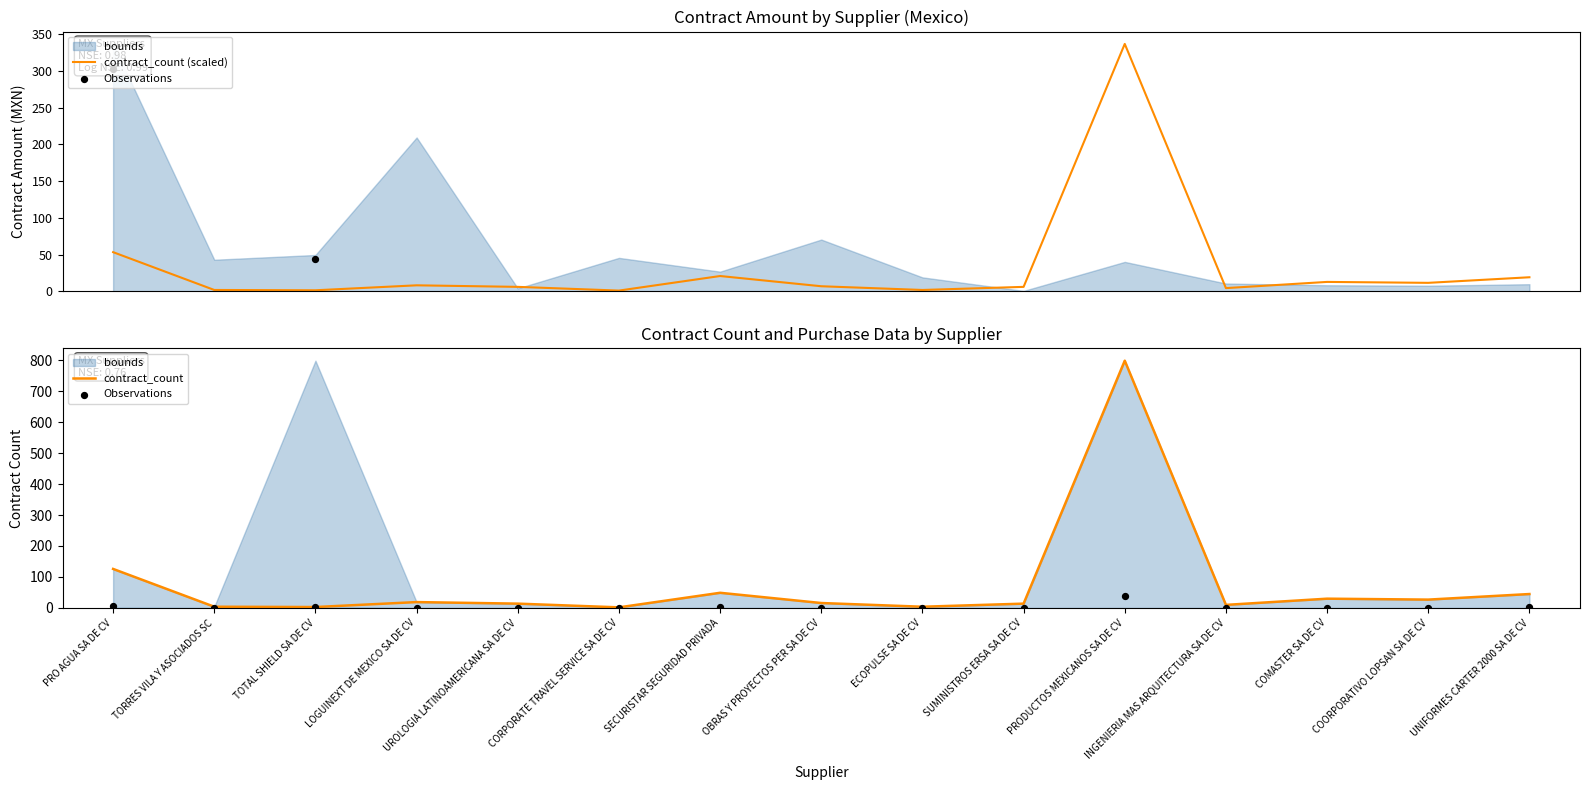

Which series has the largest total across all categories?

contract_count